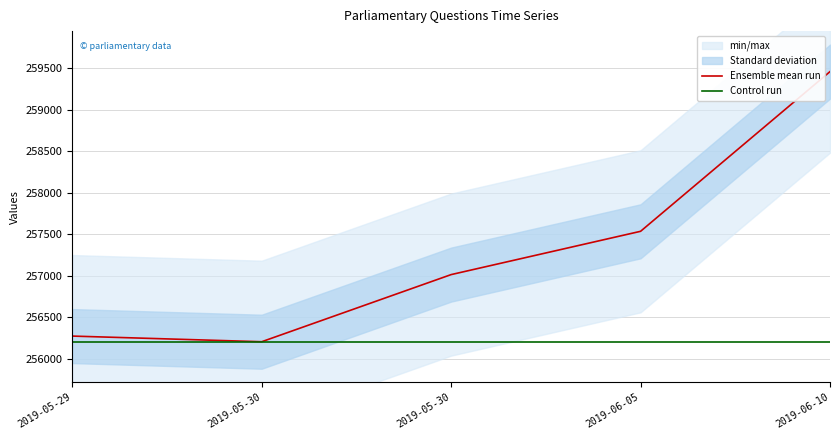

At which label is Control run closest to 256208?

2019-05-29